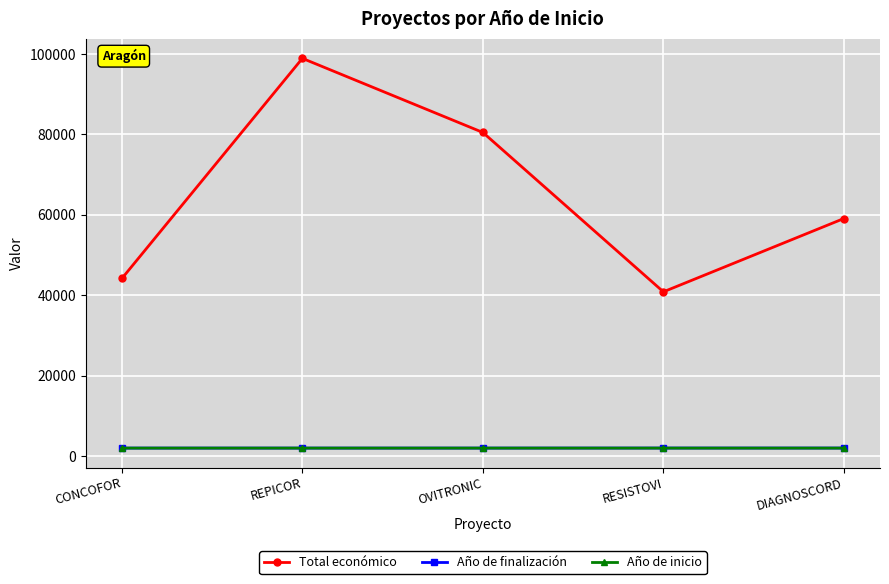

What is the label of the 3rd point from the right?

OVITRONIC